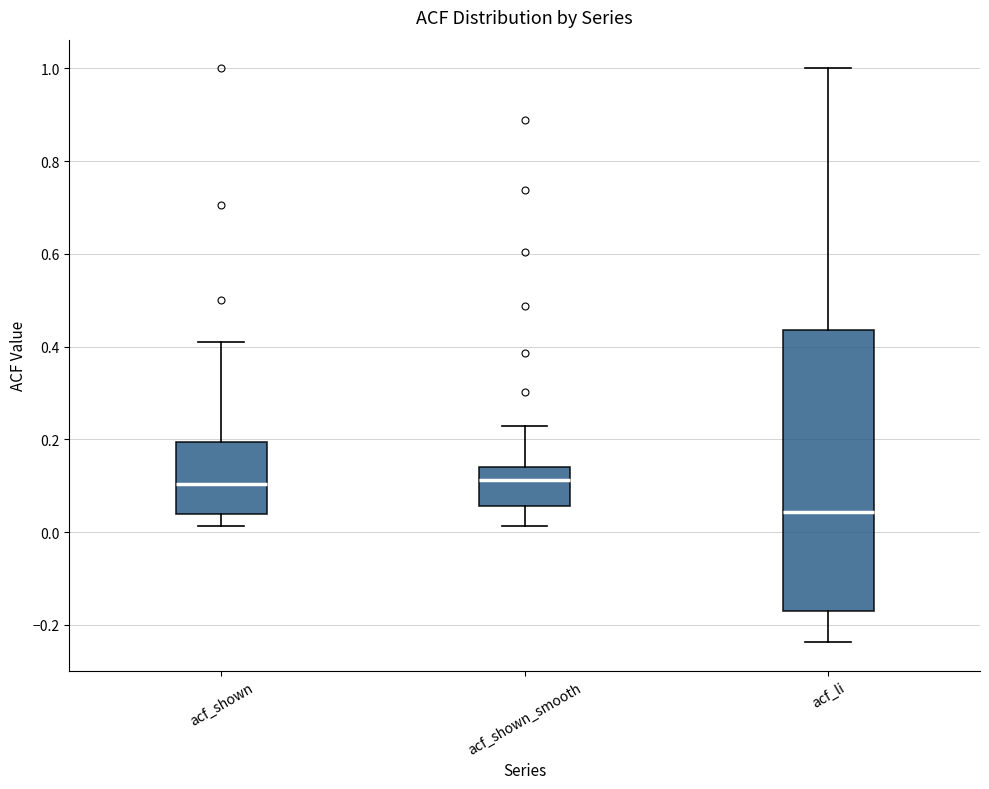

Reading left to right, read every box against the y-axis: the position of its median line, the range the box covers, and the ends of its whiskers. The values are not printed on the chart, so give them approximately, as read against the axis.

acf_shown: median 0.10, box 0.04 to 0.20, whiskers 0.02 to 0.42
acf_shown_smooth: median 0.12, box 0.06 to 0.14, whiskers 0.02 to 0.22
acf_li: median 0.04, box -0.16 to 0.44, whiskers -0.24 to 1.00